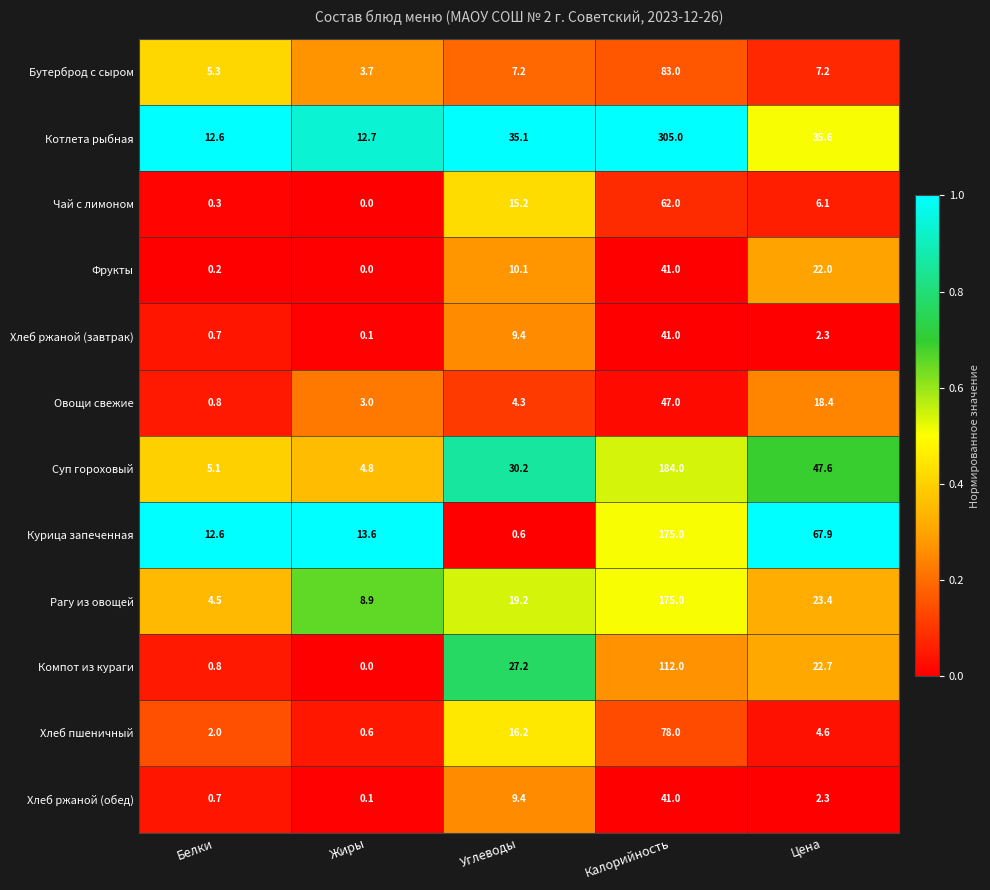

Count the number of categories in the chart.

5